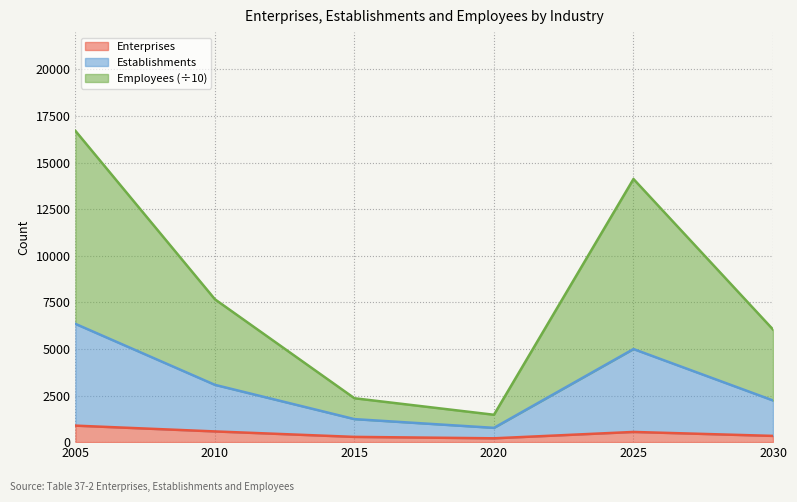

What is the highest value of the Enterprises series?

884